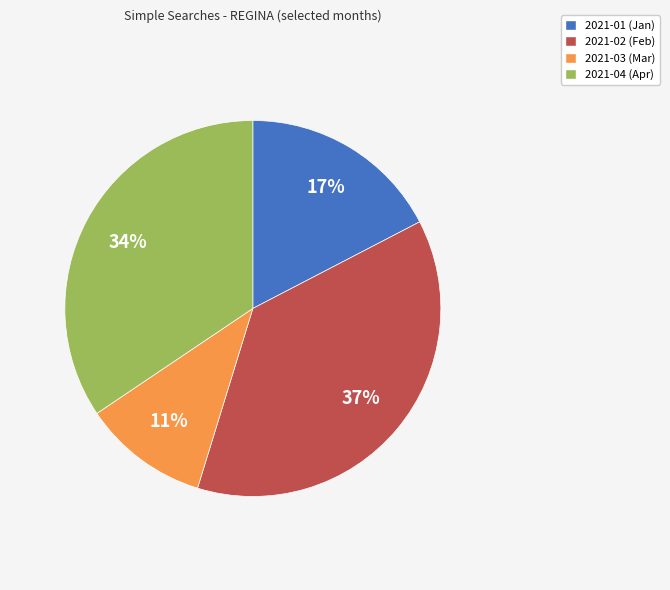

To the nearest percent, what portion does 2021-04 represent?

34%